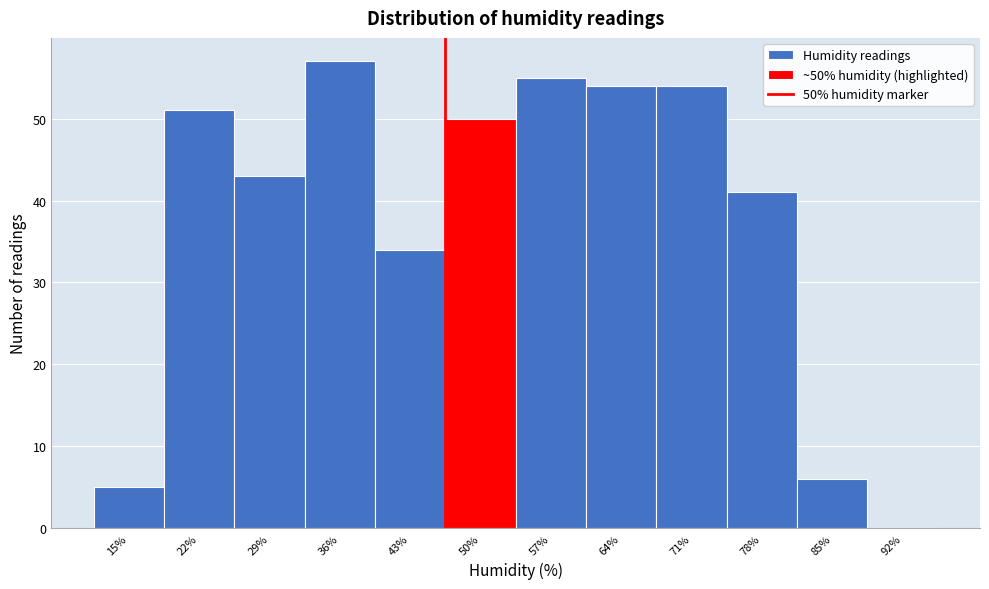

Reading left to right, list all the values displayed in this chart.

15%=5	22%=51	29%=43	36%=57	43%=34	50%=50	57%=55	64%=54	71%=54	78%=41	85%=6	92%=0